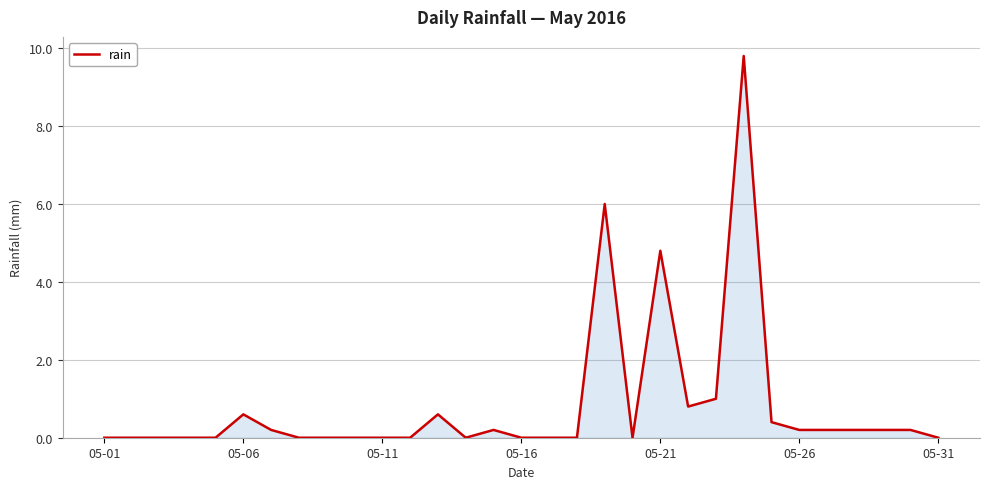

What is the greatest value displayed?

9.8